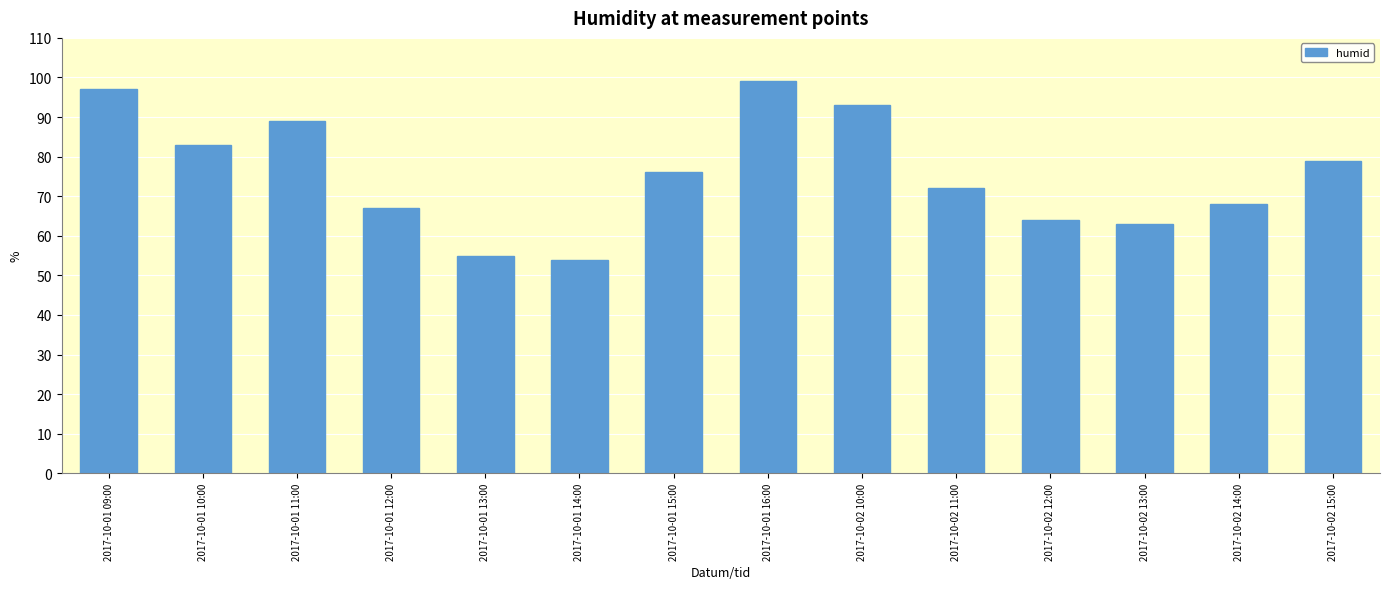

How many values are below 76?

7